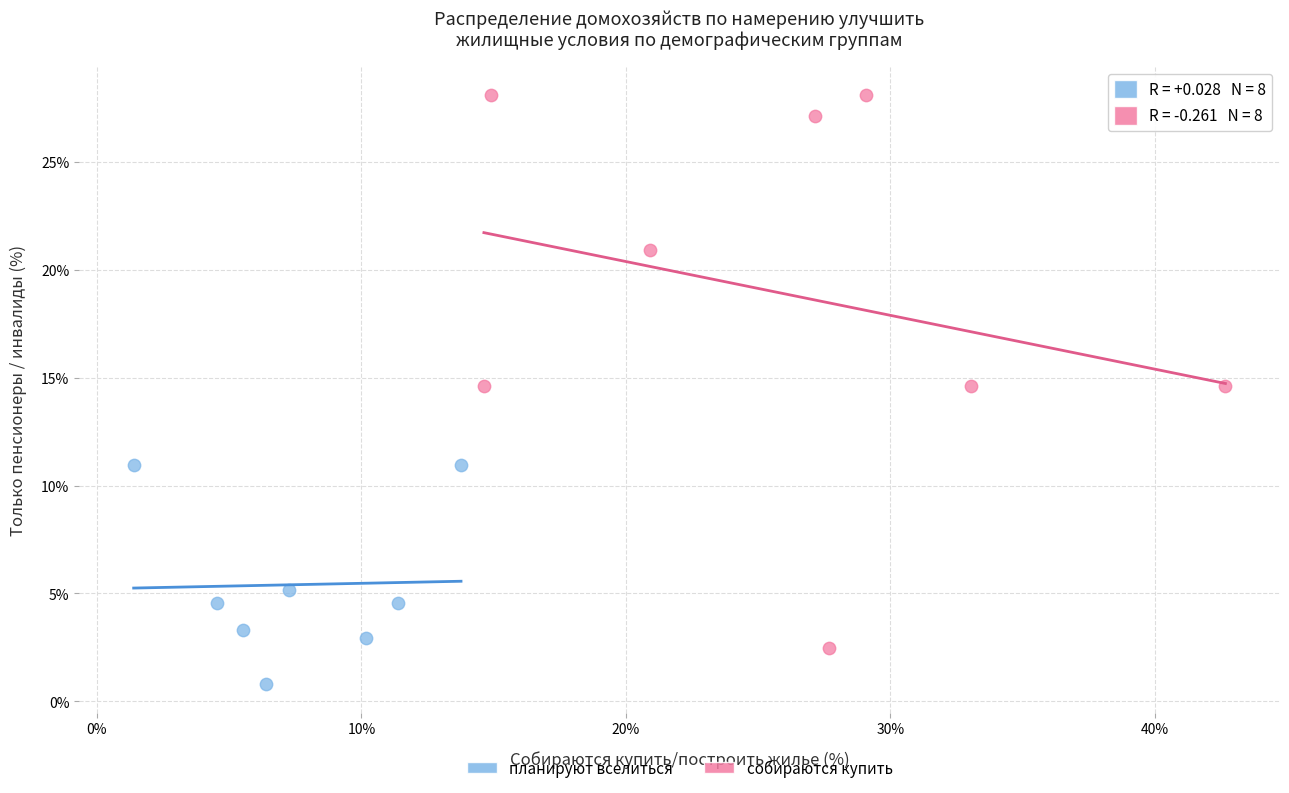

Which series reaches the maximum Y coordinate?

собираются купить